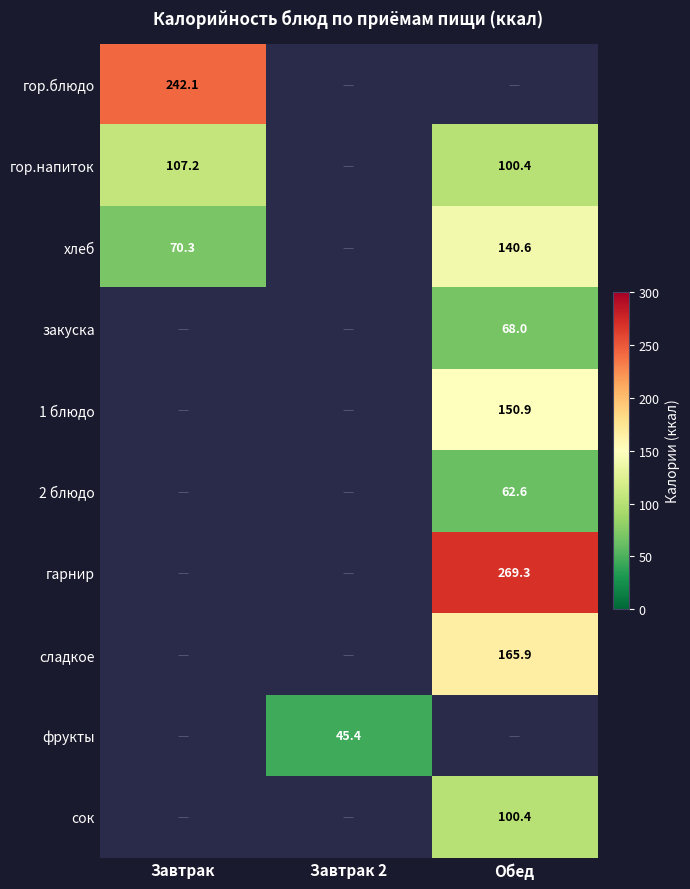

The гор.напиток series shows 107.2 at Завтрак. True or false?

True